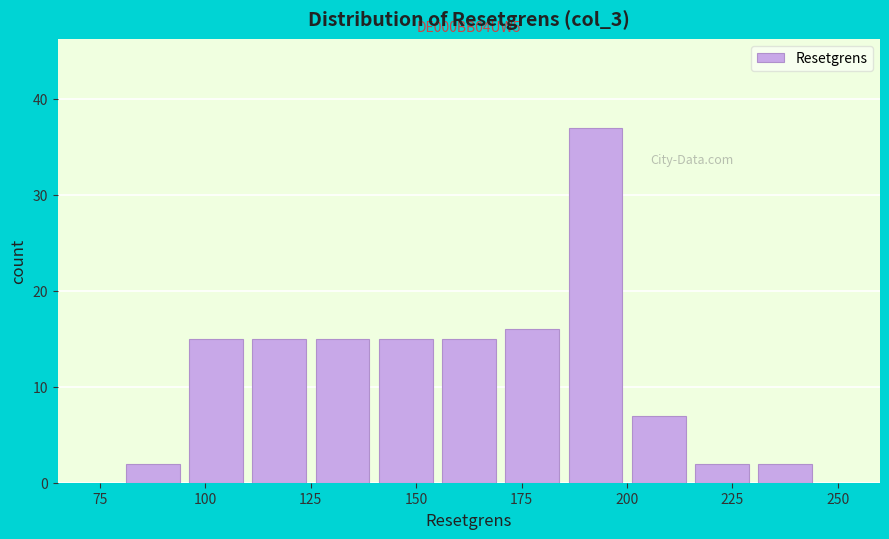

Around what value on the x-axis is the tallest bar? Give the approximate position of its centre, as read against the axis.

195